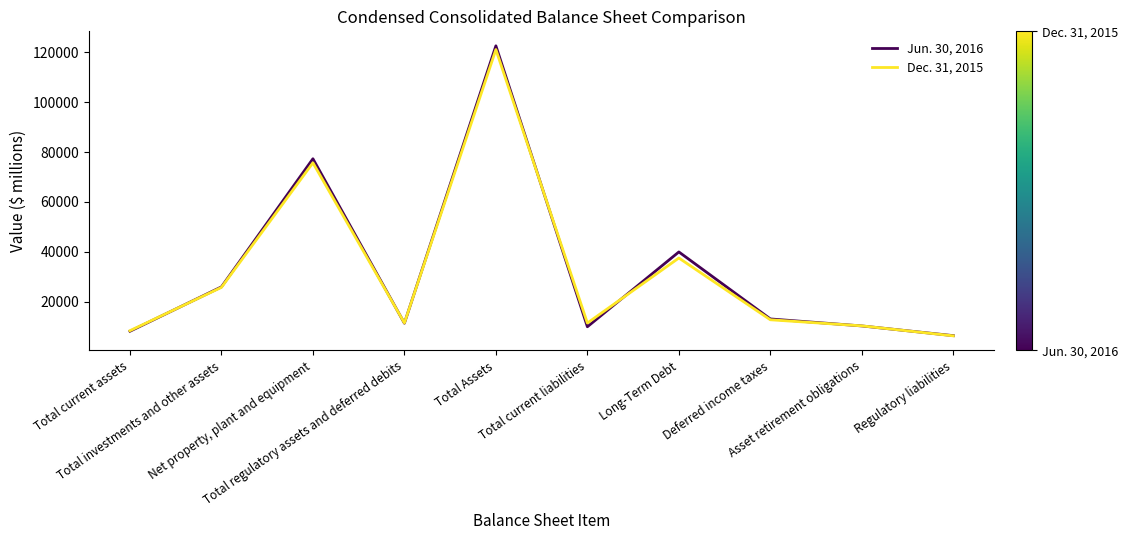

True or false: Dec. 31, 2015 has a value of 16854 at Deferred income taxes.

False